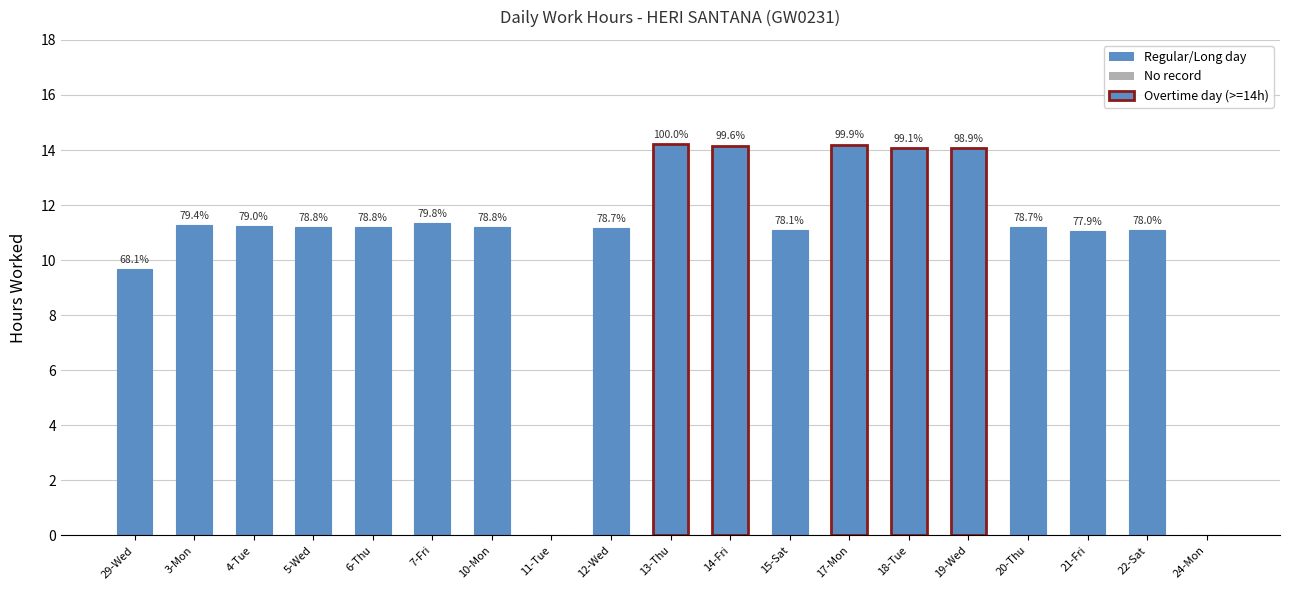

Reading right to left, extract all data points from this chart.

0.0	11.1	11.1	11.2	14.1	14.1	14.2	11.1	14.2	14.2	11.2	0.0	11.2	11.3	11.2	11.2	11.2	11.3	9.7